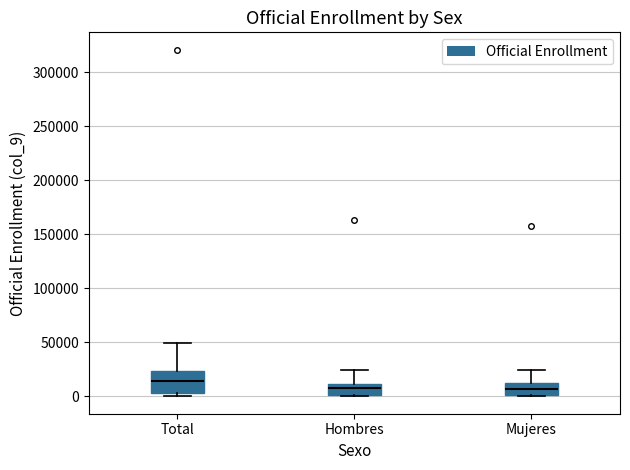

Reading left to right, transcribe this box plot: for each box, give where its median line is, the range the box spans, and where its two whiskers end, as read against the y-axis. The values are not printed on the chart, so give them approximately, as read against the axis.

Total: median 15000, box 5000 to 25000, whiskers 0 to 50000
Hombres: median 10000 (inside the box), box 0 to 10000, whiskers 0 (just below the box's lower edge) to 25000
Mujeres: median 5000, box 0 to 10000, whiskers 0 (just below the box's lower edge) to 25000